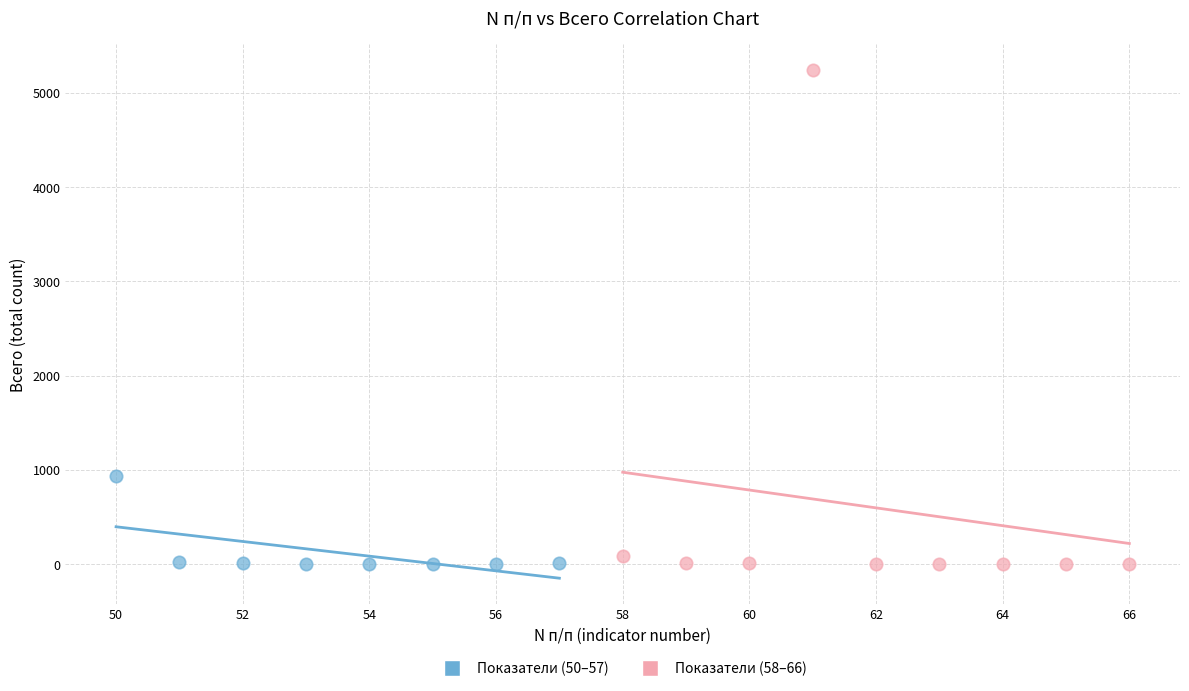

Which series has the widest spread of Y values?

Показатели (58–66)